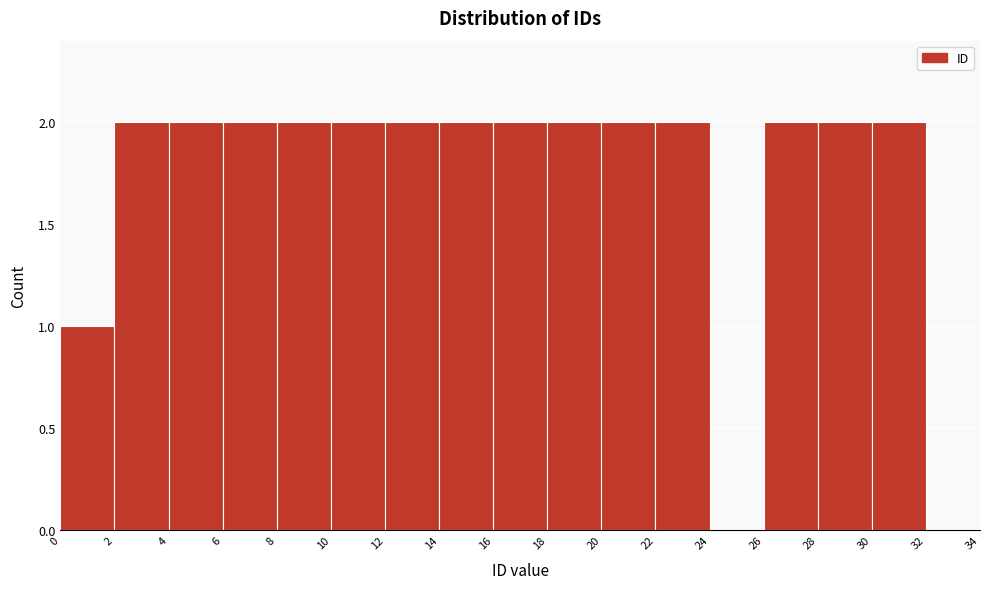

How tall is the bar that spans 18 to 20 on the x-axis? The values are not printed on the chart, so give them approximately, as read against the axis.

2